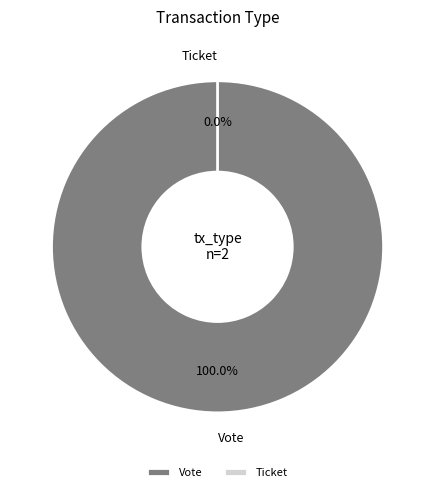

The Vote slice represents 100% of the pie. True or false?

True